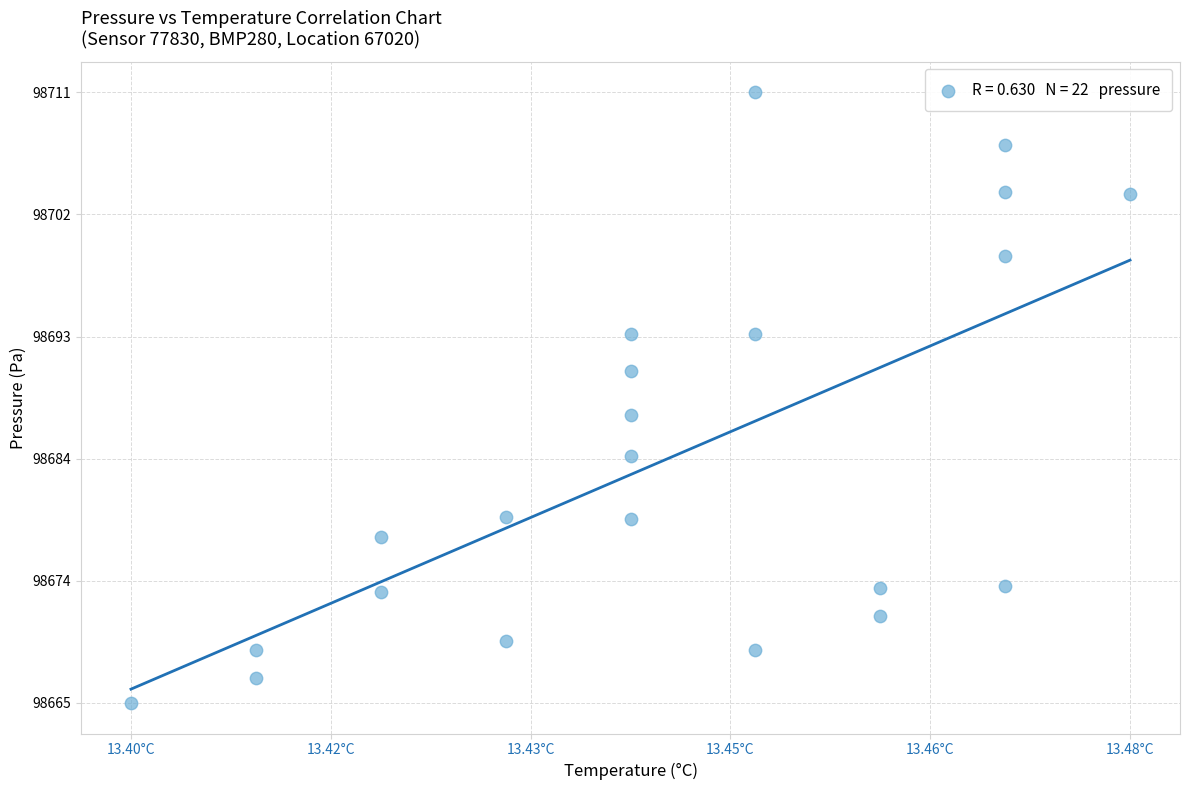

What is the range of Y values (max minus min)?

45.6